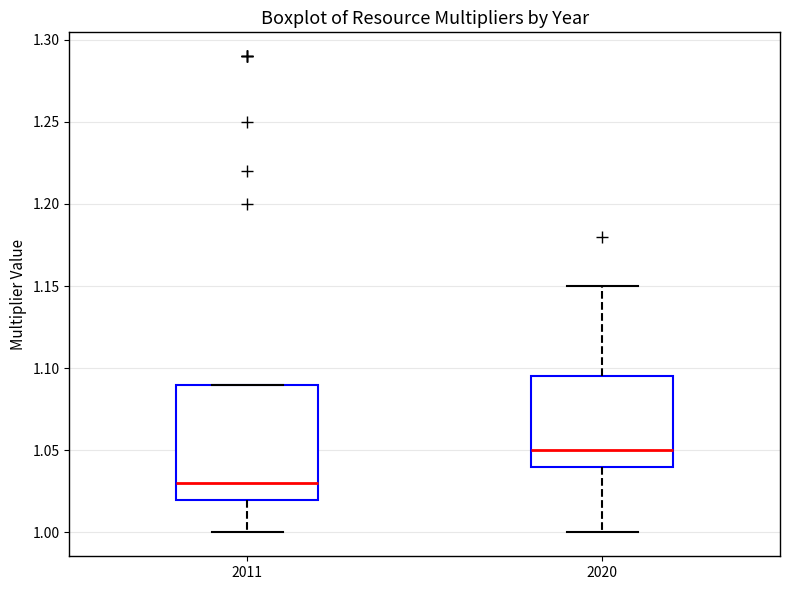

Reading left to right, read every box against the y-axis: the position of its median line, the range the box covers, and the ends of its whiskers. The values are not printed on the chart, so give them approximately, as read against the axis.

2011: median 1.030, box 1.020 to 1.090, whiskers 1.000 to 1.090
2020: median 1.050, box 1.040 to 1.095, whiskers 1.000 to 1.150